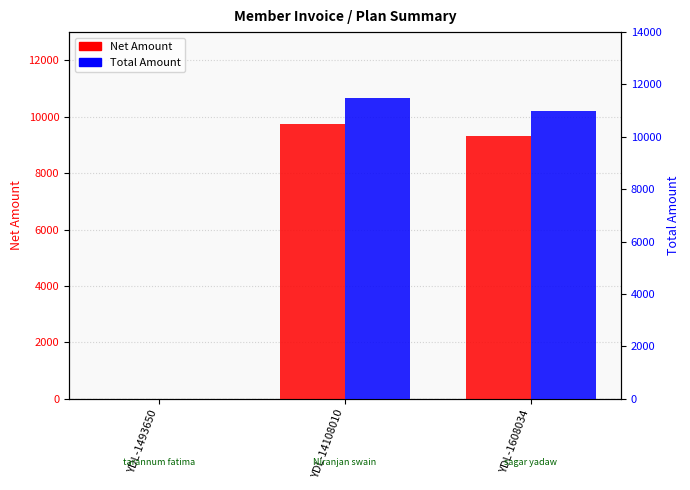

True or false: Total Amount has a value of 11500.0 at YDL-14108010.

True